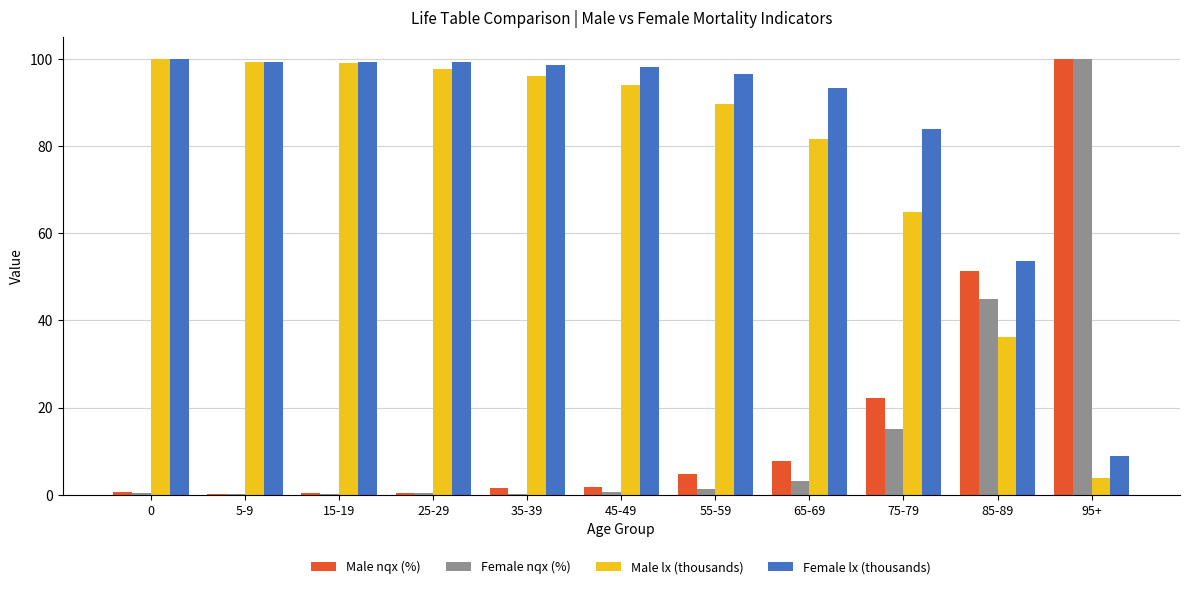

How many categories are shown in the chart?

11